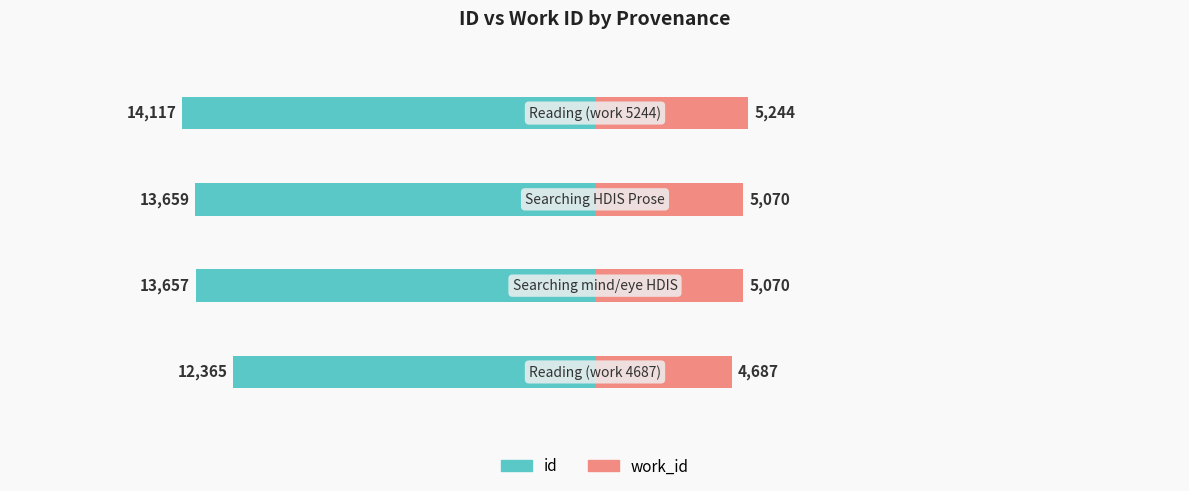

What is the value of the work_id bar at the 3rd from the left?

5070